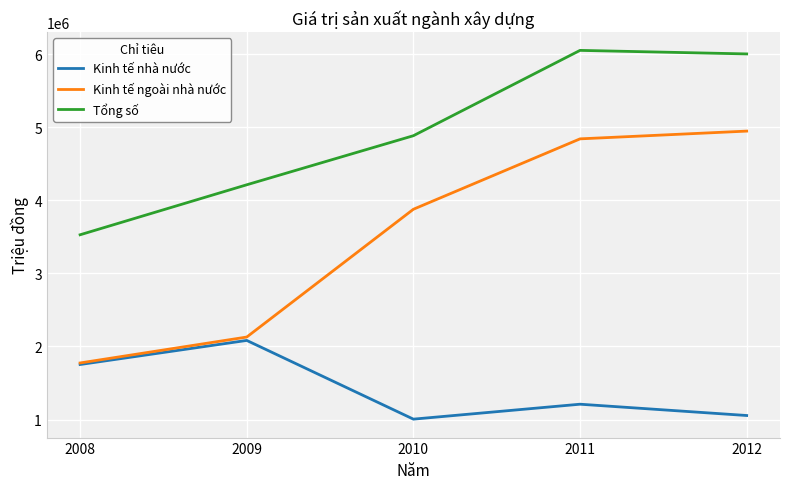

At which label does Kinh tế nhà nước reach its peak?

2009